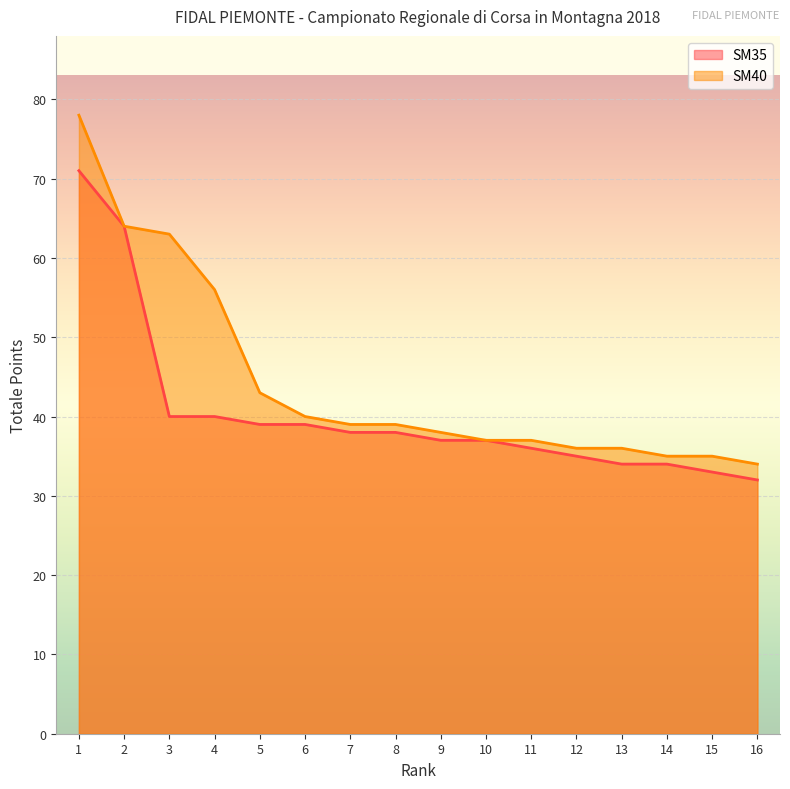

At which label does SM40 reach its minimum?

16